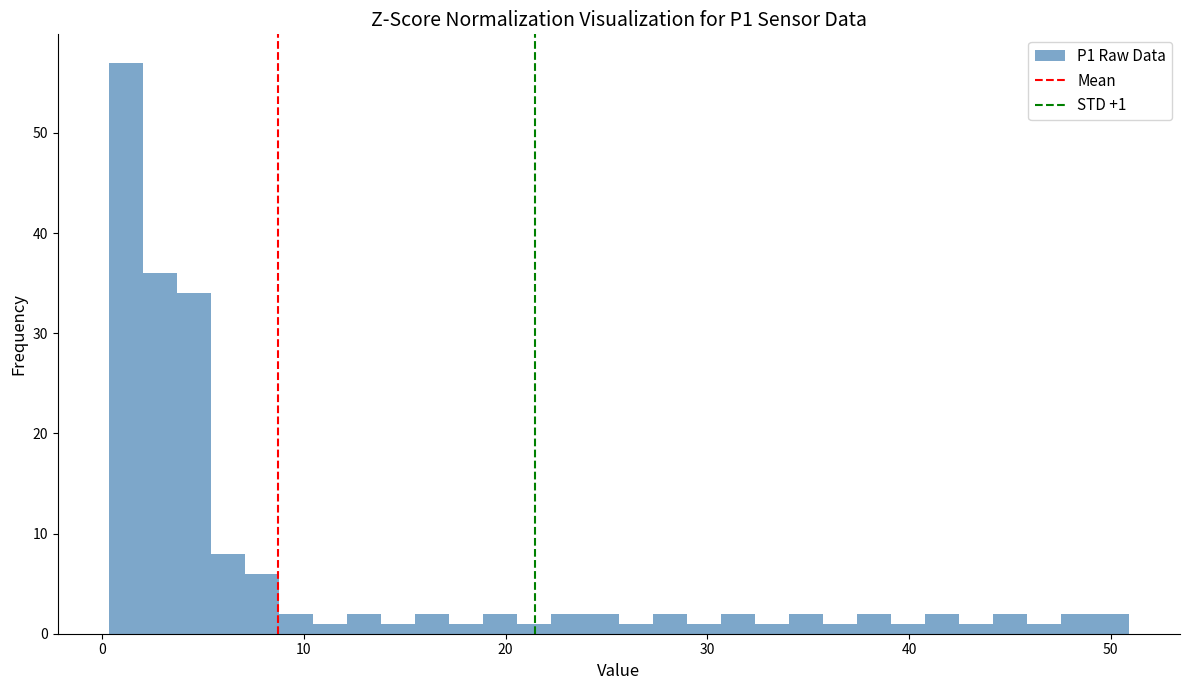

Around what value on the x-axis is the tallest bar? Give the approximate position of its centre, as read against the axis.

1